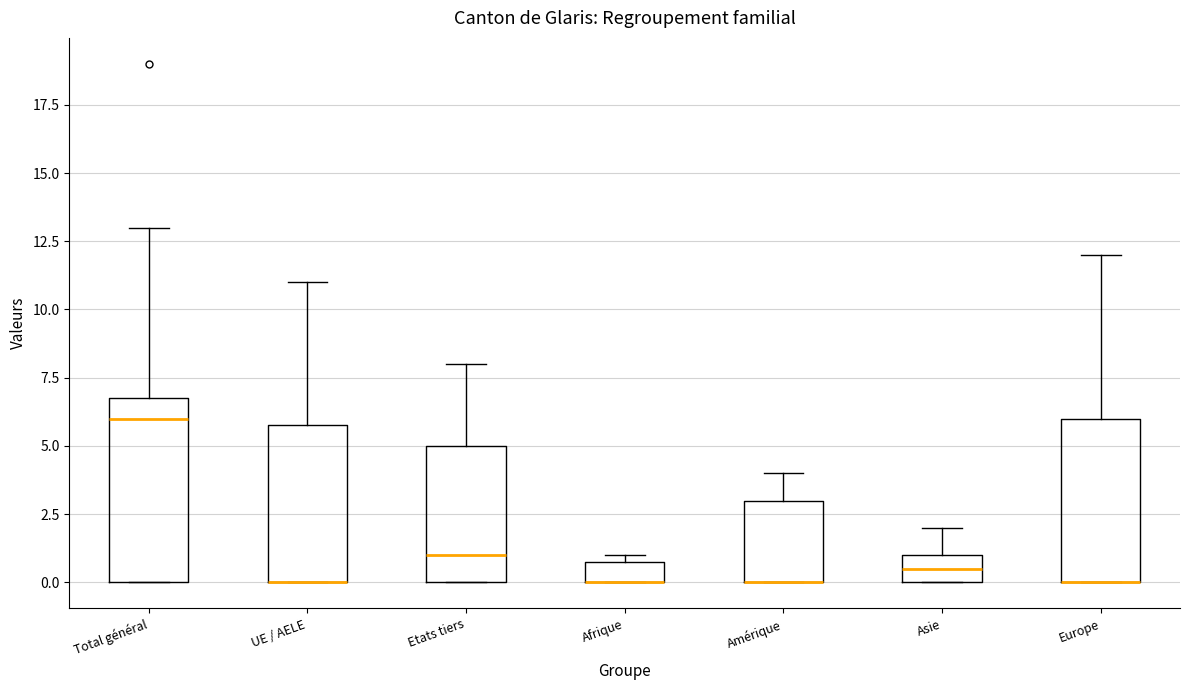

Which box is the tallest, from its lower edge to its upper edge?

Total général